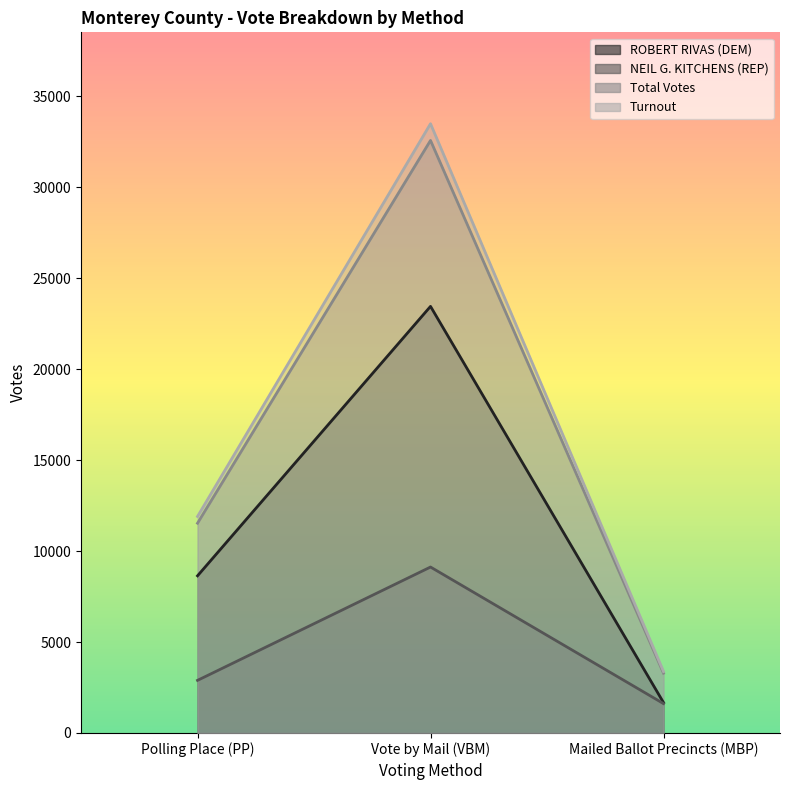

What position from the right is Polling Place (PP)?

3